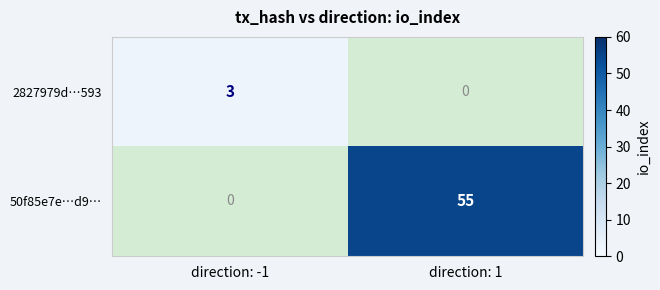

What is the maximum value for 2827979d…593?

3